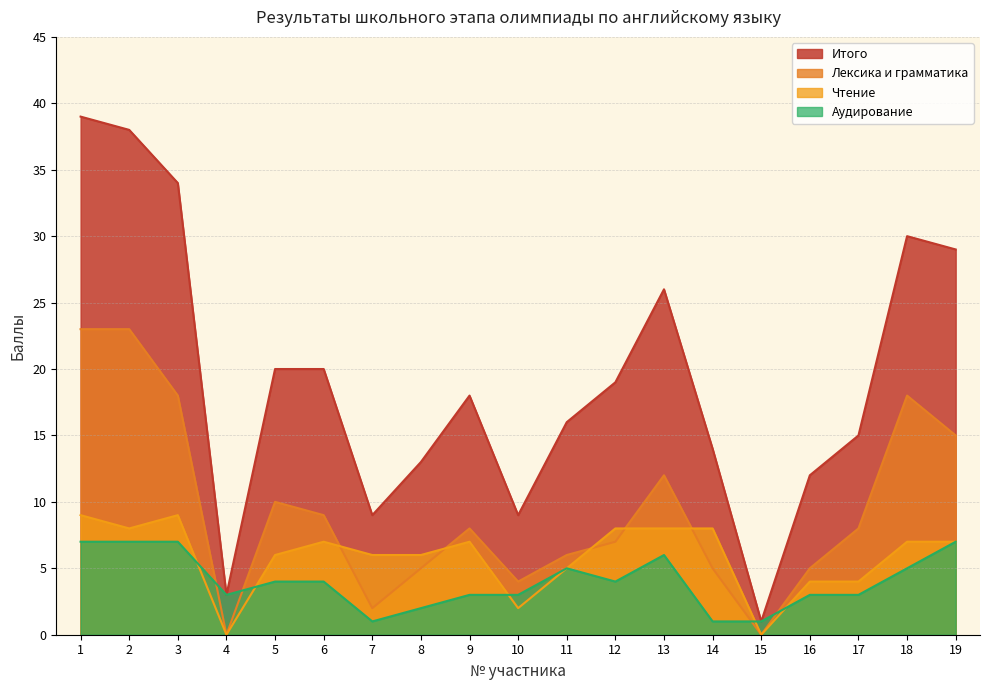

True or false: Итого and Аудирование cross at least once.

False